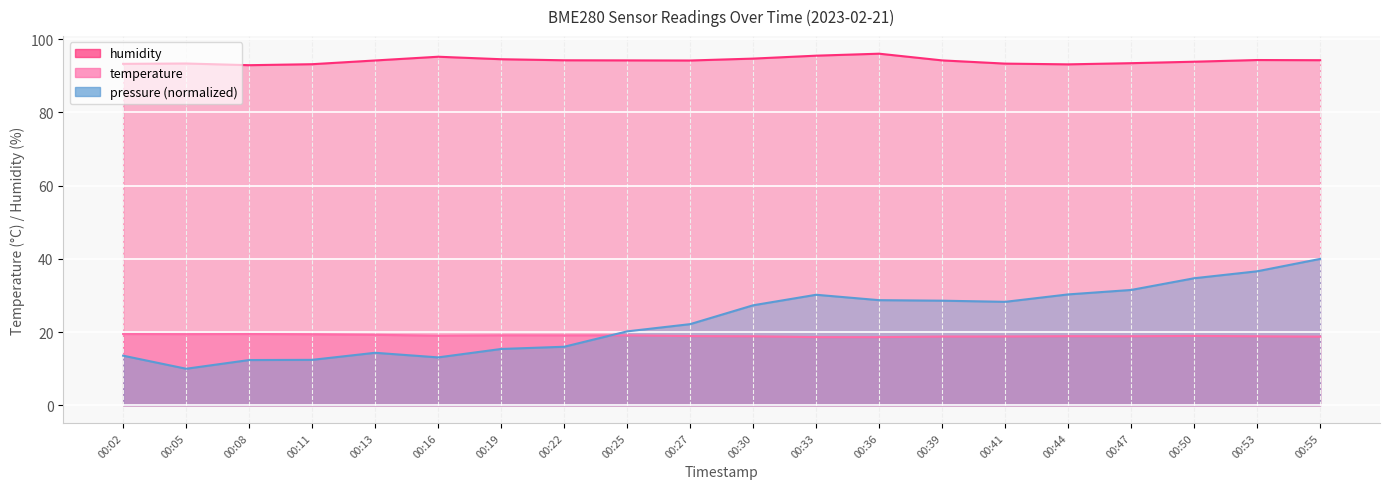

Reading right to left, list all the values displayed in this chart.

temperature: 00:55=18.8	00:53=18.9	00:50=19.0	00:47=18.9	00:44=18.9	00:41=18.8	00:39=18.8	00:36=18.6	00:33=18.6	00:30=18.9	00:27=18.9	00:25=19.1	00:22=19.1	00:19=19.1	00:16=19.0	00:13=19.3	00:11=19.4	00:08=19.5	00:05=19.4	00:02=19.5
humidity: 00:55=94.3	00:53=94.3	00:50=93.9	00:47=93.5	00:44=93.1	00:41=93.3	00:39=94.2	00:36=96.0	00:33=95.5	00:30=94.7	00:27=94.2	00:25=94.2	00:22=94.2	00:19=94.5	00:16=95.2	00:13=94.2	00:11=93.2	00:08=92.9	00:05=93.4	00:02=93.3
pressure: 00:55=40.0	00:53=36.6	00:50=34.7	00:47=31.5	00:44=30.3	00:41=28.3	00:39=28.6	00:36=28.7	00:33=30.2	00:30=27.3	00:27=22.2	00:25=20.2	00:22=16.0	00:19=15.4	00:16=13.1	00:13=14.4	00:11=12.4	00:08=12.4	00:05=10.0	00:02=13.6